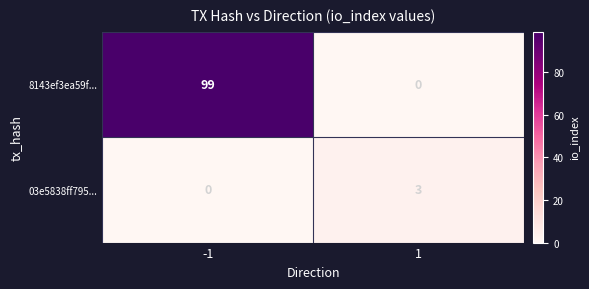

Which series has the largest range (max minus min)?

8143ef3ea59f...